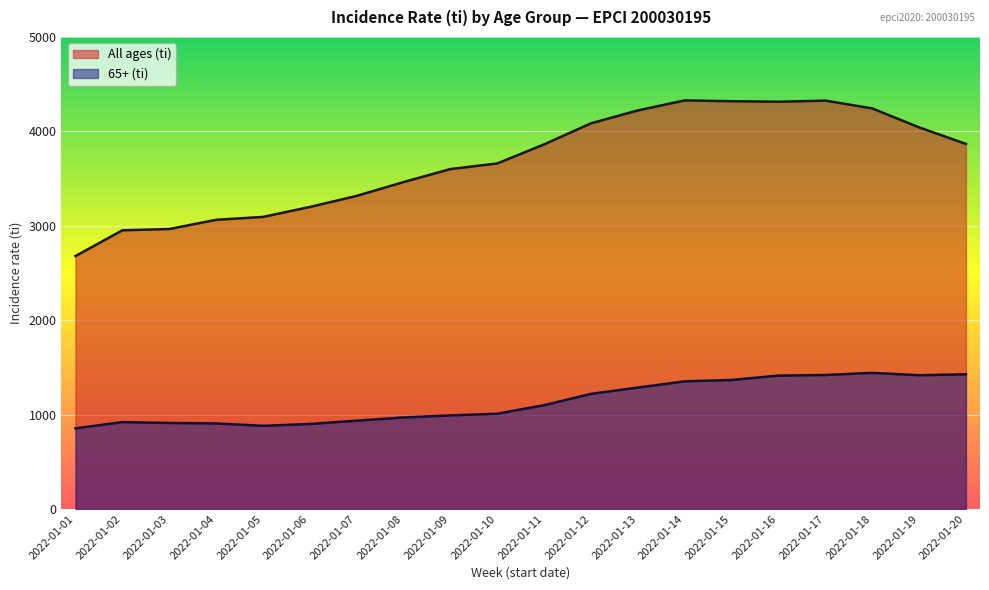

True or false: 65+ (ti) has a value of 1286.6 at 2022-01-13.

True